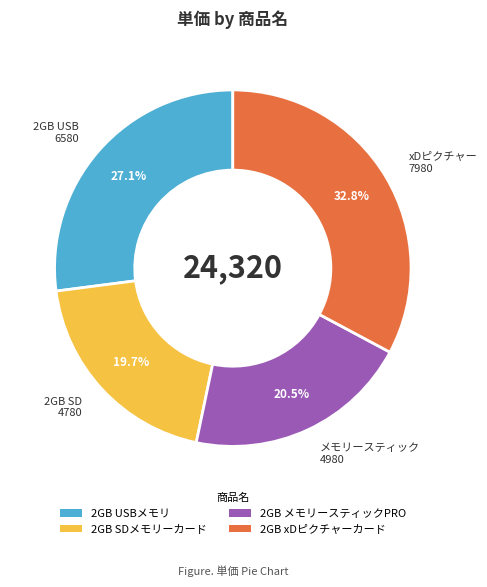

Count the number of slices in the pie.

4